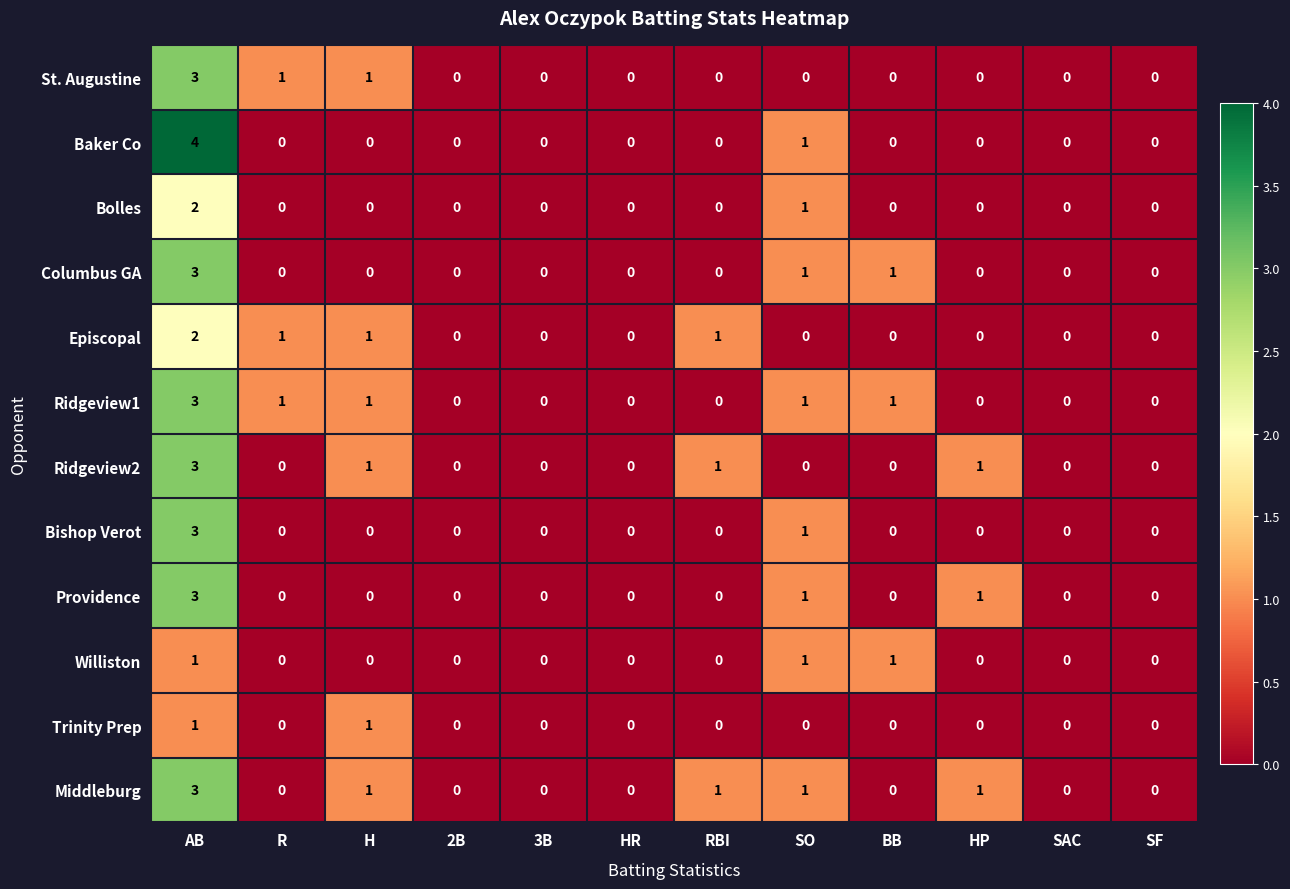

At which label does Bolles reach its peak?

AB